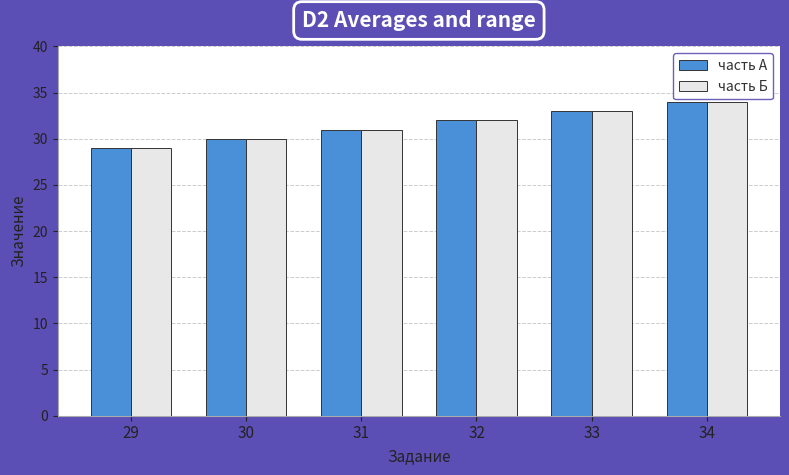

Is it true that часть А equals 31 at 31?

True